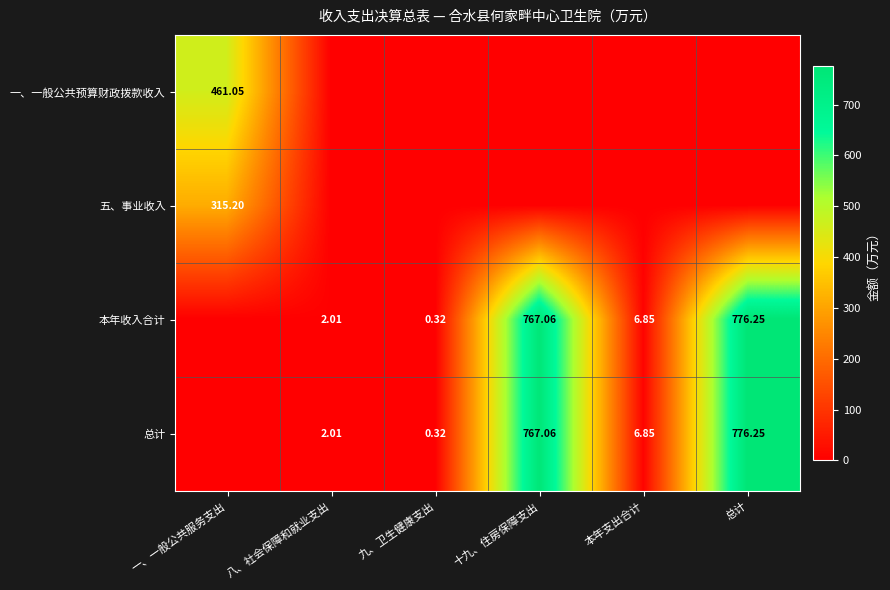

Rank the categories by 本年收入合计 value from lowest to highest.

一、一般公共服务支出, 九、卫生健康支出, 八、社会保障和就业支出, 本年支出合计, 十九、住房保障支出, 总计